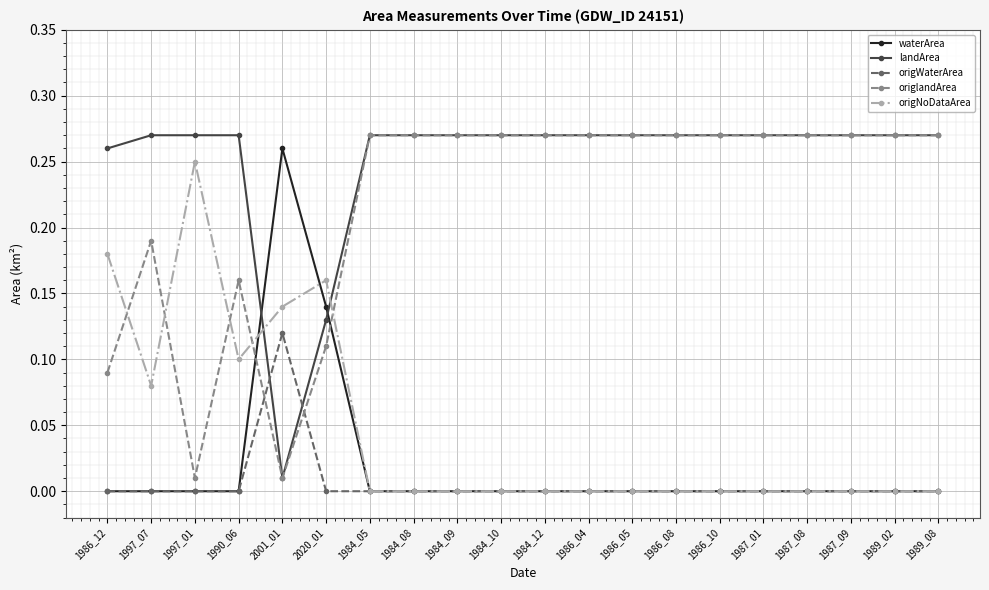

Does the chart have visible grid lines?

Yes